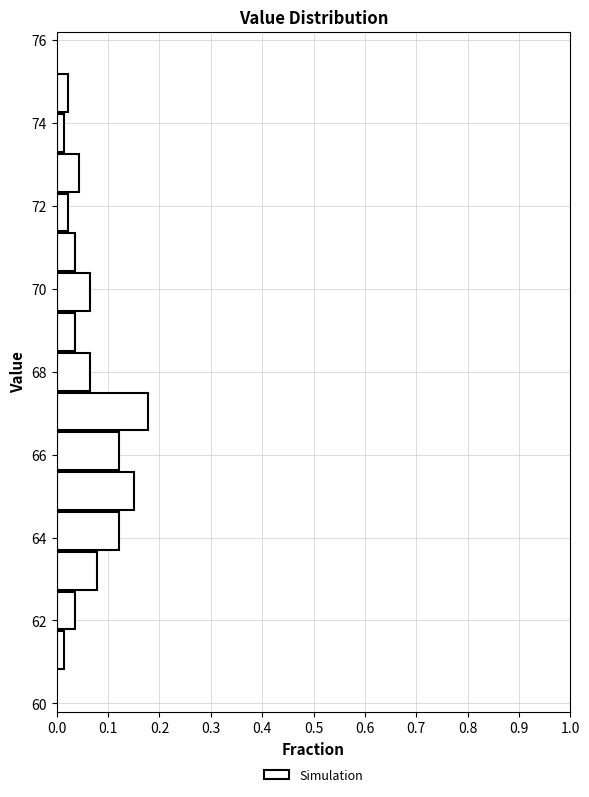

Reading bottom to top, transcribe this chart: for each bar, give the range it covers on the y-axis and its length. Neither the bar edges nor the lengths are printed on the chart, so give them approximately, as read against the axes.

60.80 to 61.76: 0.01
61.76 to 62.72: 0.04
62.72 to 63.68: 0.08
63.68 to 64.64: 0.12
64.64 to 65.60: 0.15
65.60 to 66.56: 0.12
66.56 to 67.52: 0.18
67.52 to 68.48: 0.06
68.48 to 69.44: 0.04
69.44 to 70.40: 0.06
70.40 to 71.36: 0.04
71.36 to 72.32: 0.02
72.32 to 73.28: 0.04
73.28 to 74.24: 0.01
74.24 to 75.20: 0.02